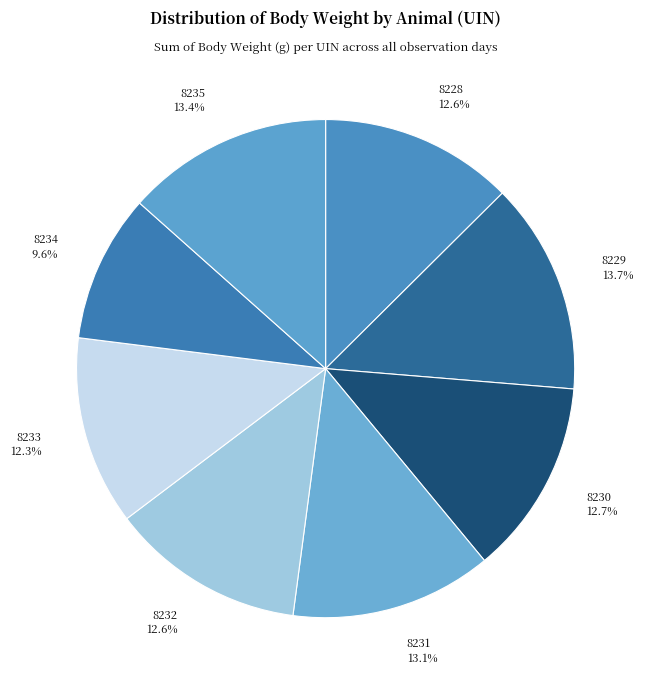

Is there a majority slice in this chart?

No